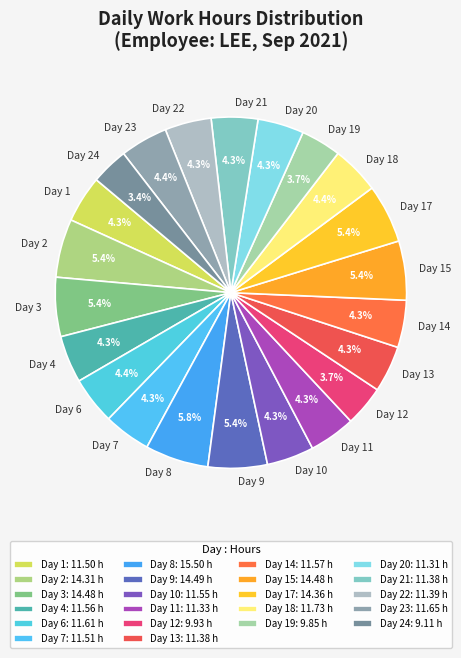

To the nearest percent, what is the combined percentage of Day 18 and Day 17?

10%